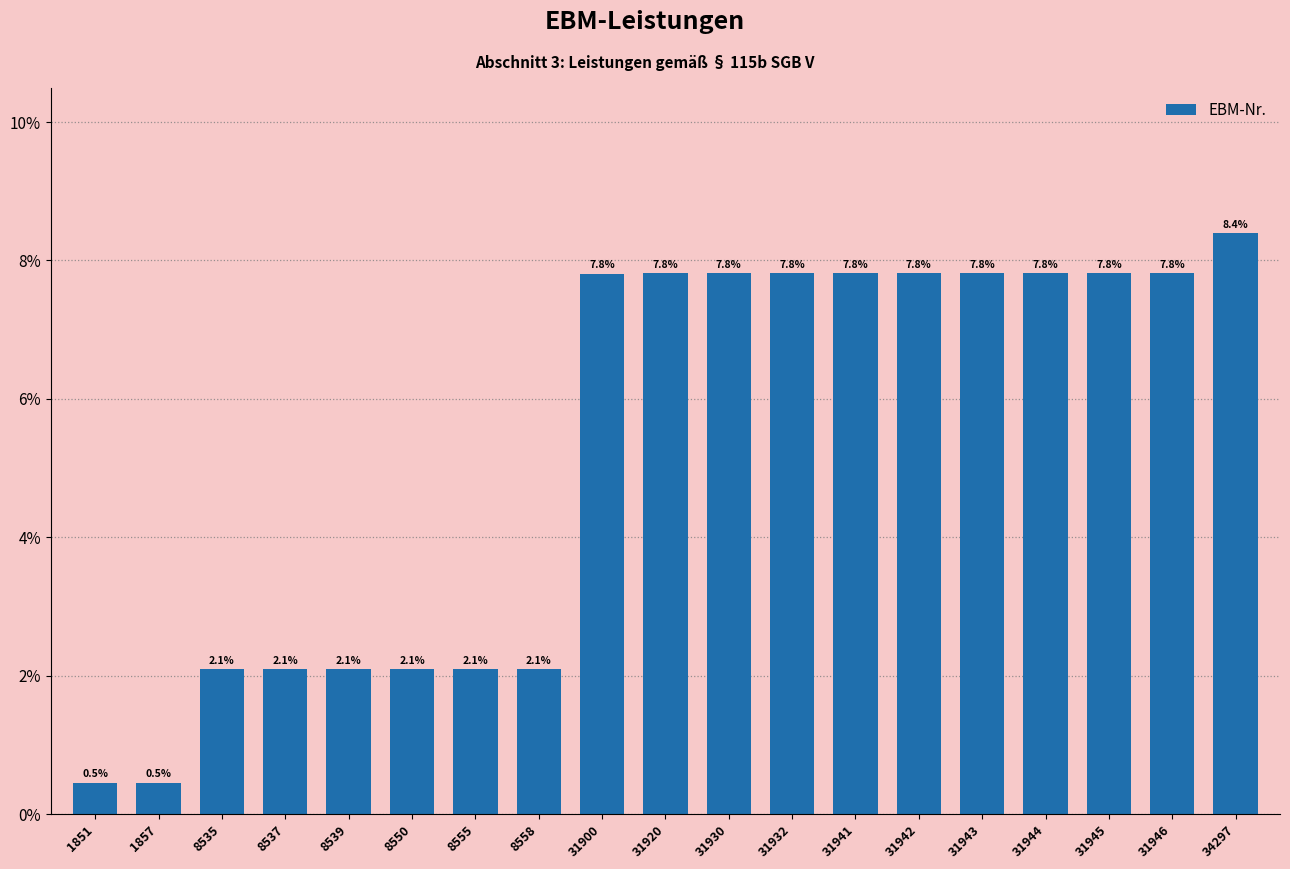

Are the bars horizontal?

No